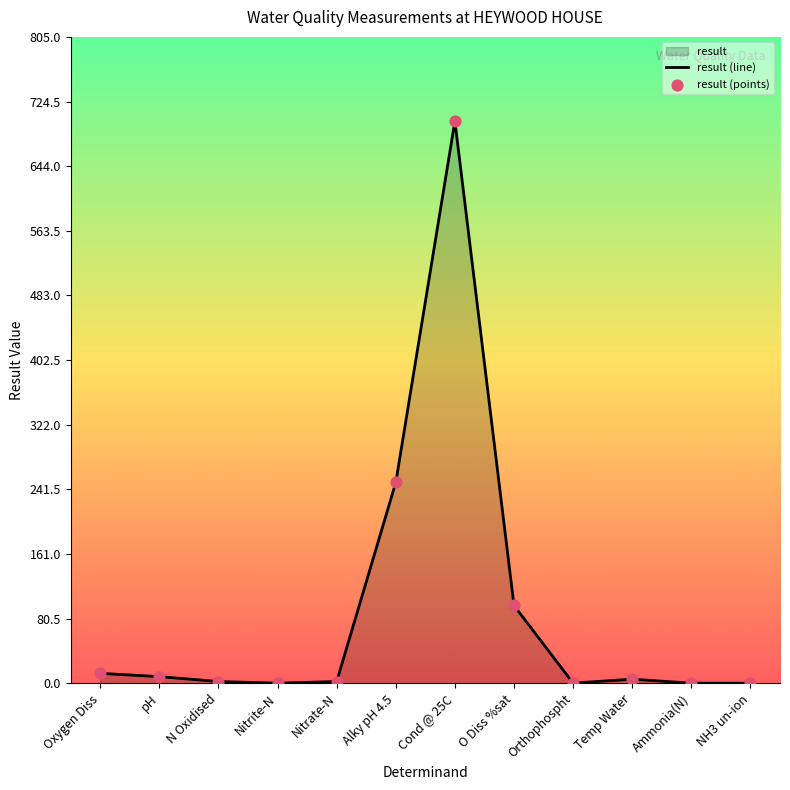

Which series reaches the maximum Y coordinate?

result (line)